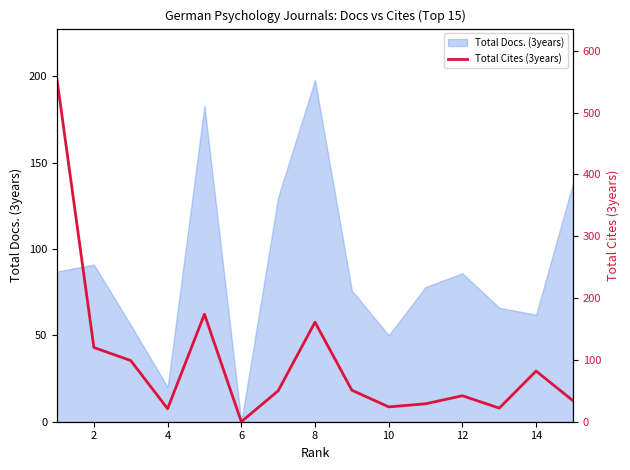

Which category has the highest value in the Total Docs. (3years) series?

8